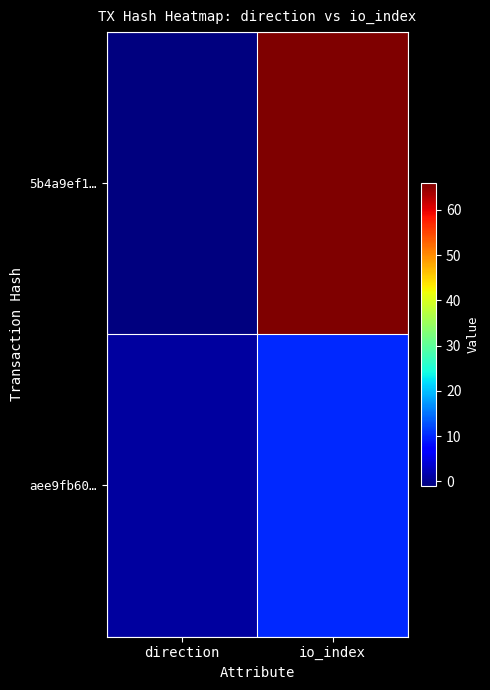

Rank the series by their average value, from highest to lowest.

5b4a9ef1…, aee9fb60…